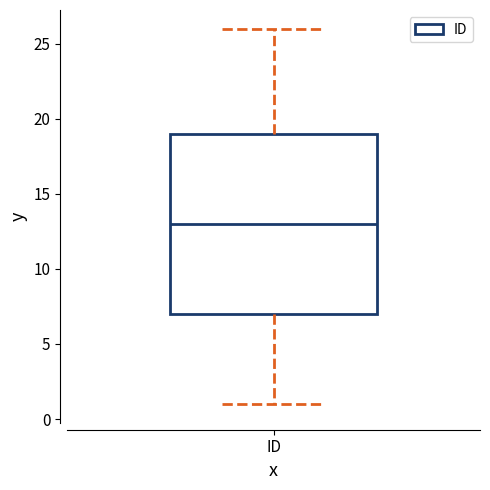

Read this box plot against the y-axis: the position of the median line, the range covered by the box, and the ends of both whiskers. The values are not printed on the chart, so give them approximately, as read against the axis.

median 13, box 7 to 19, whiskers 1 to 26